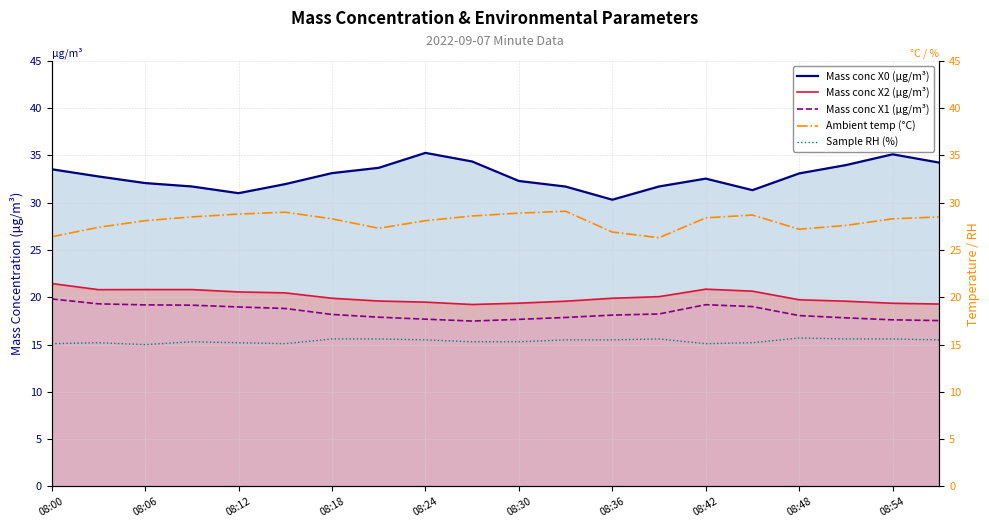

True or false: Mass conc X1 (μg/m³) and Mass conc X2 (μg/m³) intersect in this chart.

False